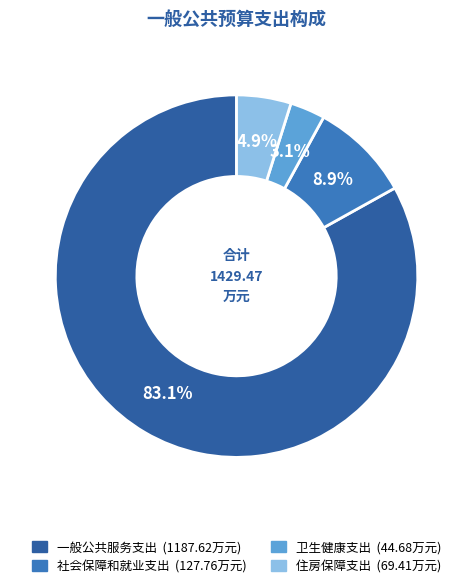

What is the smallest slice in the pie chart?

卫生健康支出